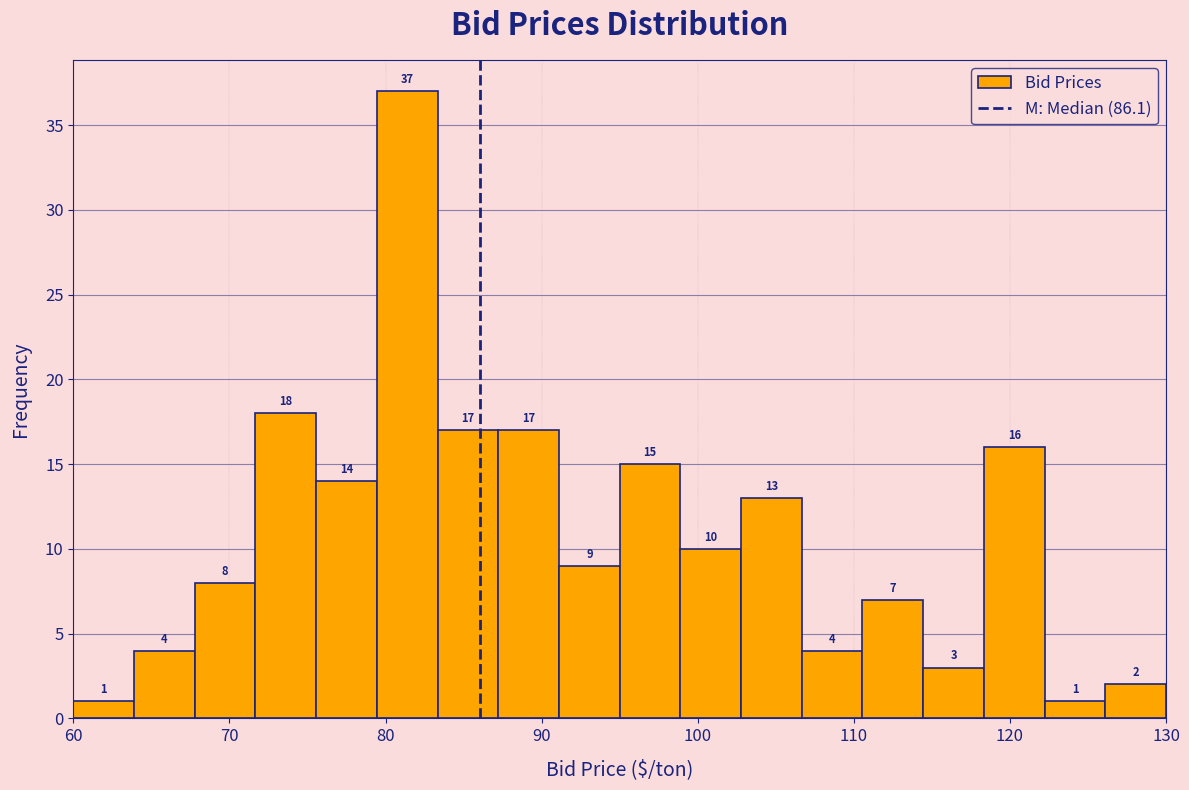

Read against the x-axis, roughly where is the centre of the tallest bar?

81